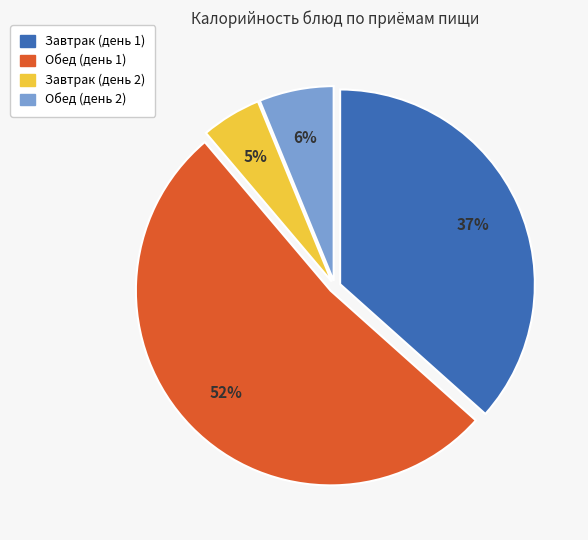

To the nearest percent, what is the difference between the largest and smallest slice percentages?

47%